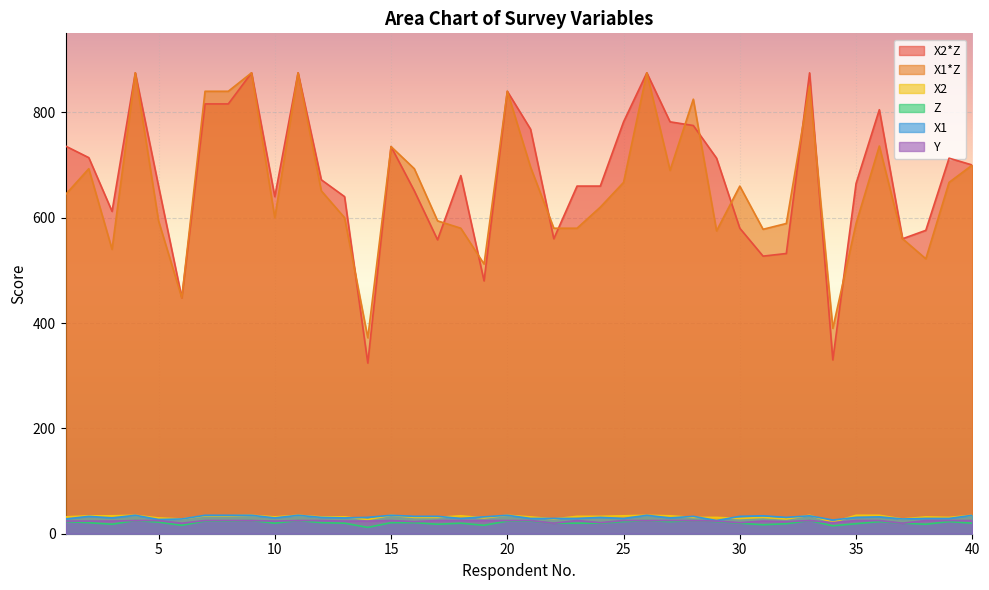

The value of X2*Z at 20 is 519. True or false?

False